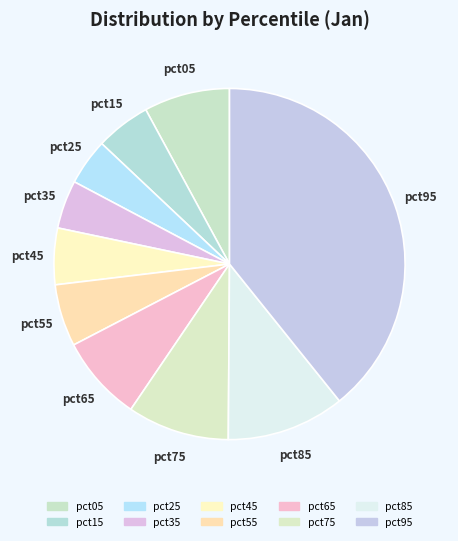

Combined, what portion of the pie is pct15 and pct75?

14.4%